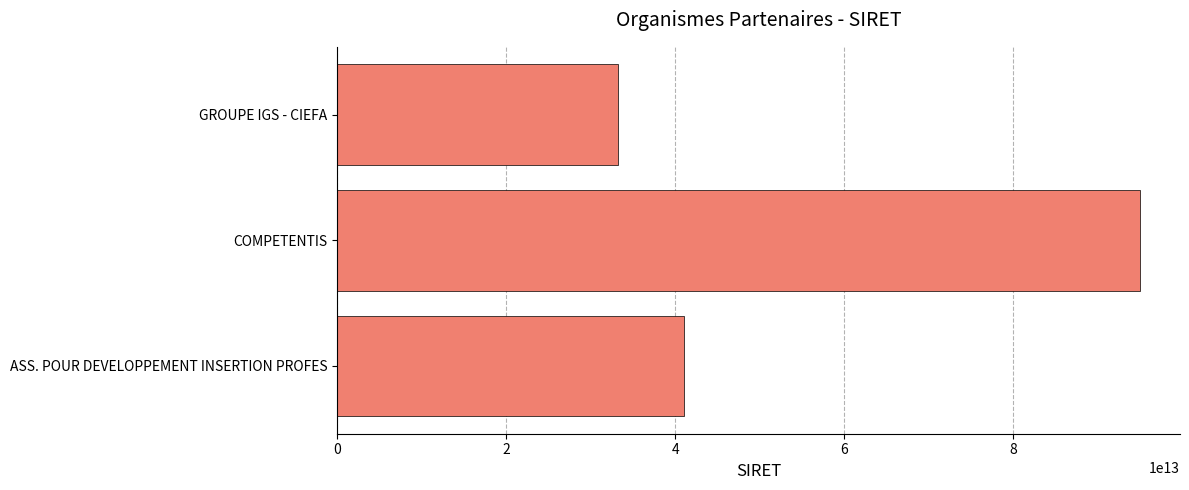

What is the difference between the maximum and second lowest values?

53973718499993